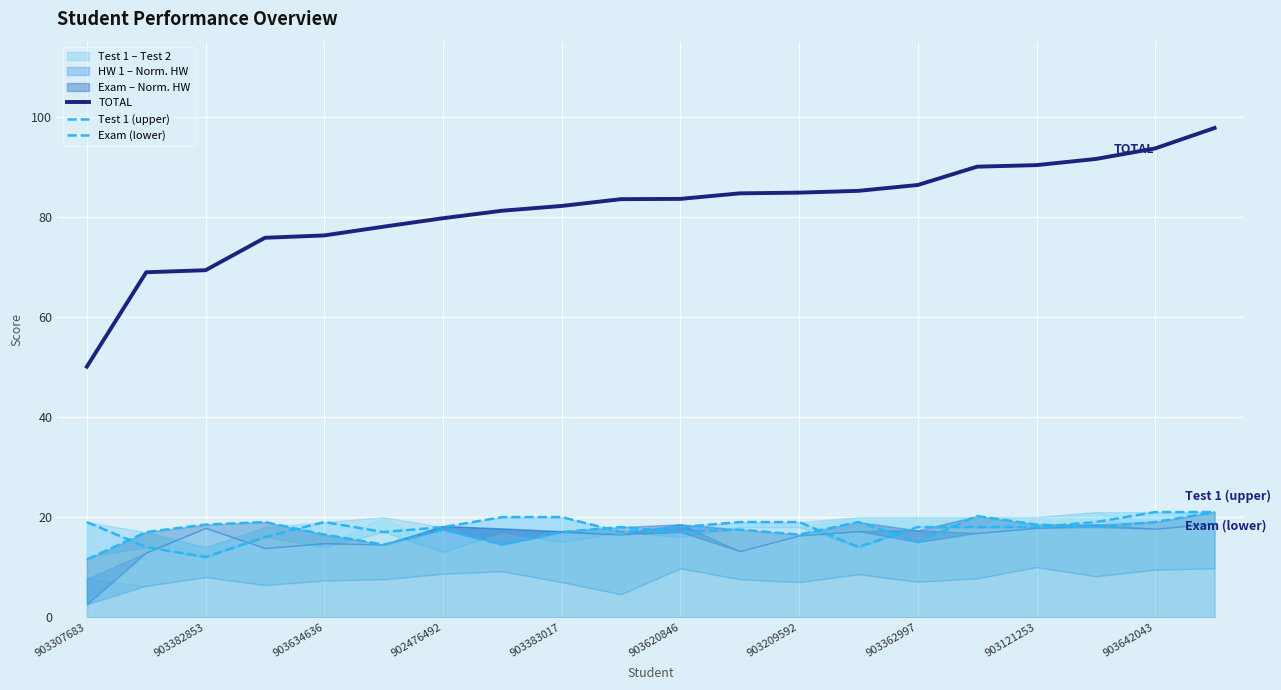

True or false: TOTAL has a value of 149.3 at 903620846.

False